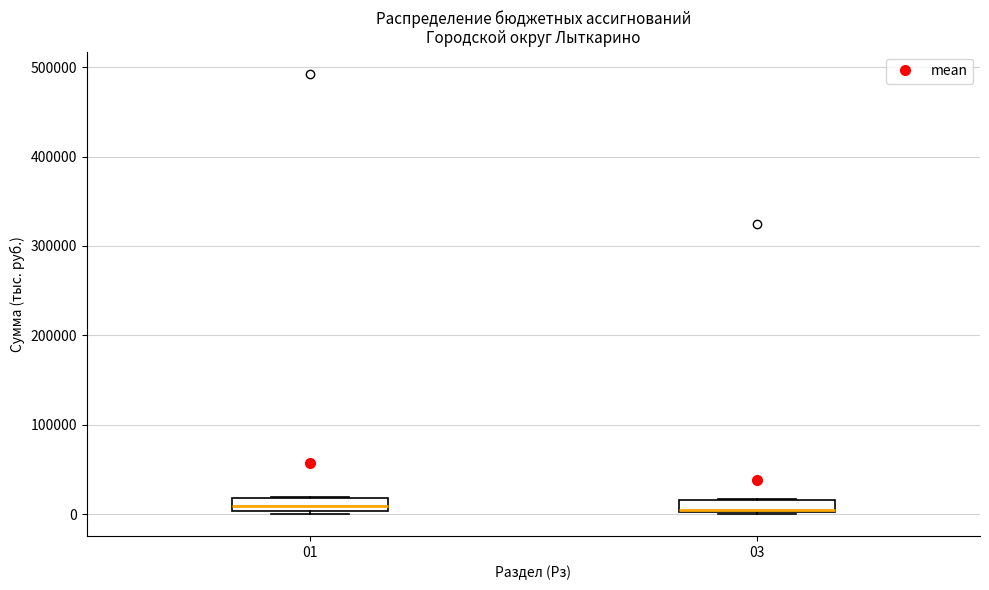

Where is the upper edge of the box at x = 01 on the y-axis? The values are not printed on the chart, so give them approximately, as read against the axis.

20000